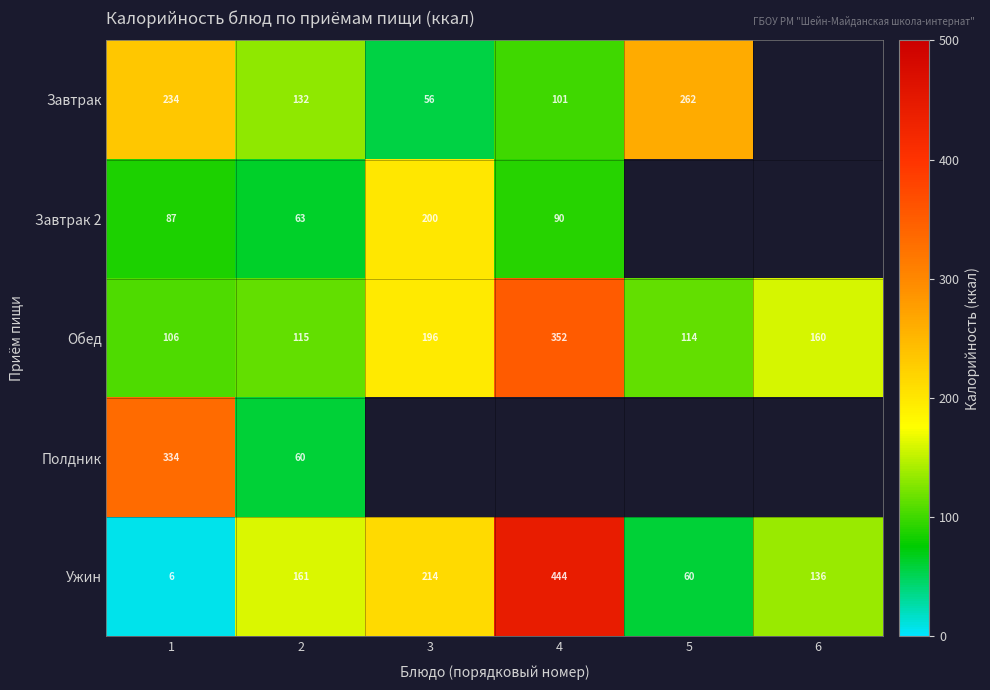

At which category is the sum across all series the highest?

1